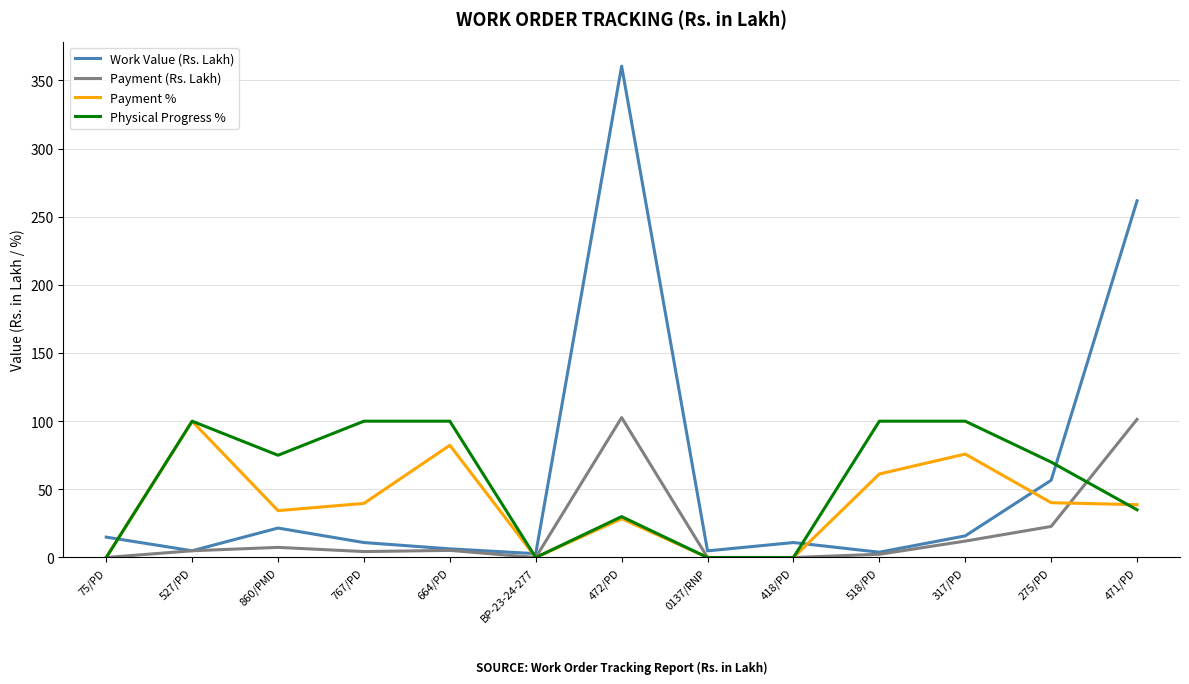

What value does the Physical Progress % series have at 472/PD?

30.0